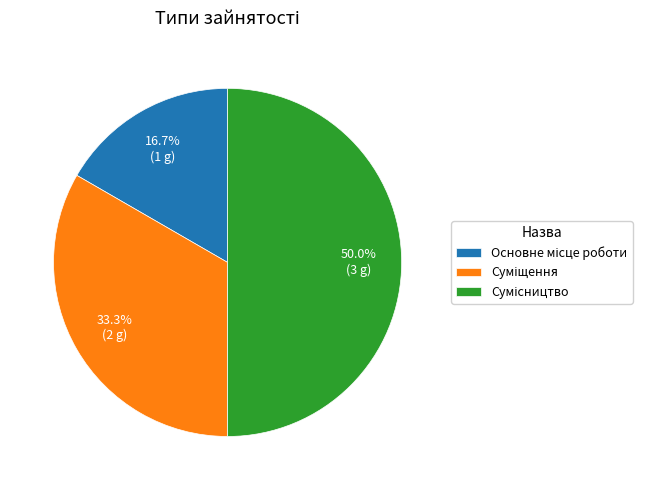

To the nearest percent, what is the average slice percentage?

33%